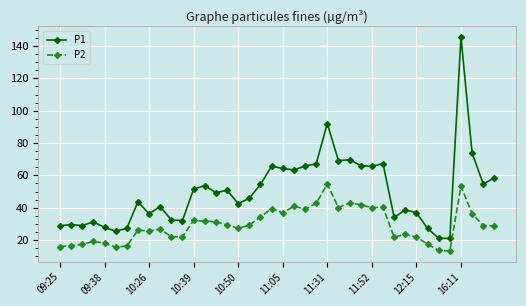

What is the maximum value for P2?

54.6